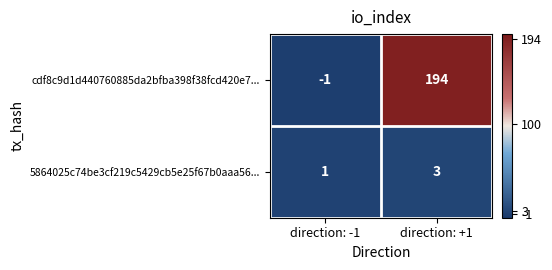

Reading right to left, transcribe all the data shown in this chart.

cdf8c9d1d440760885da2bfba398f38fcd420e7...: 194	-1
5864025c74be3cf219c5429cb5e25f67b0aaa56...: 3	1